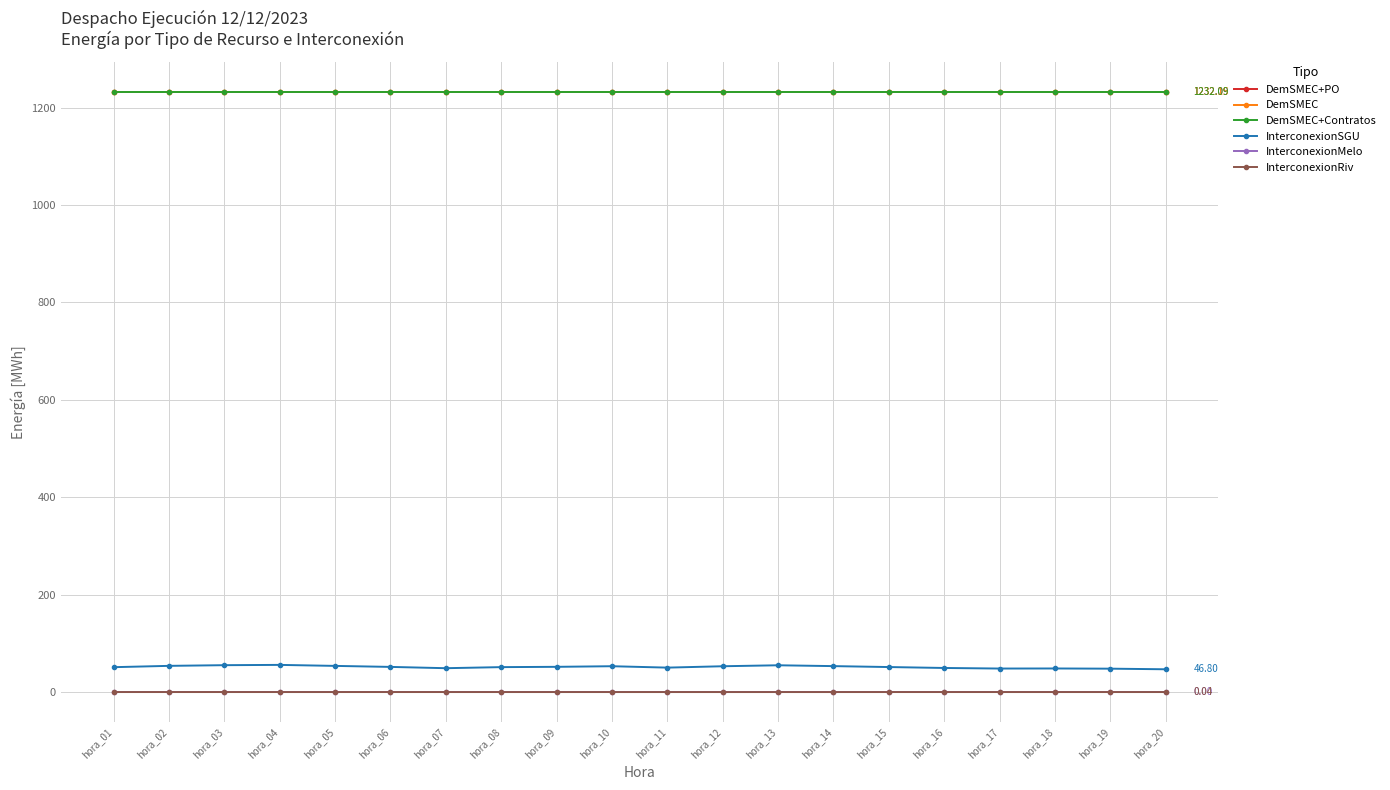

Which series has the widest spread of values?

InterconexionSGU